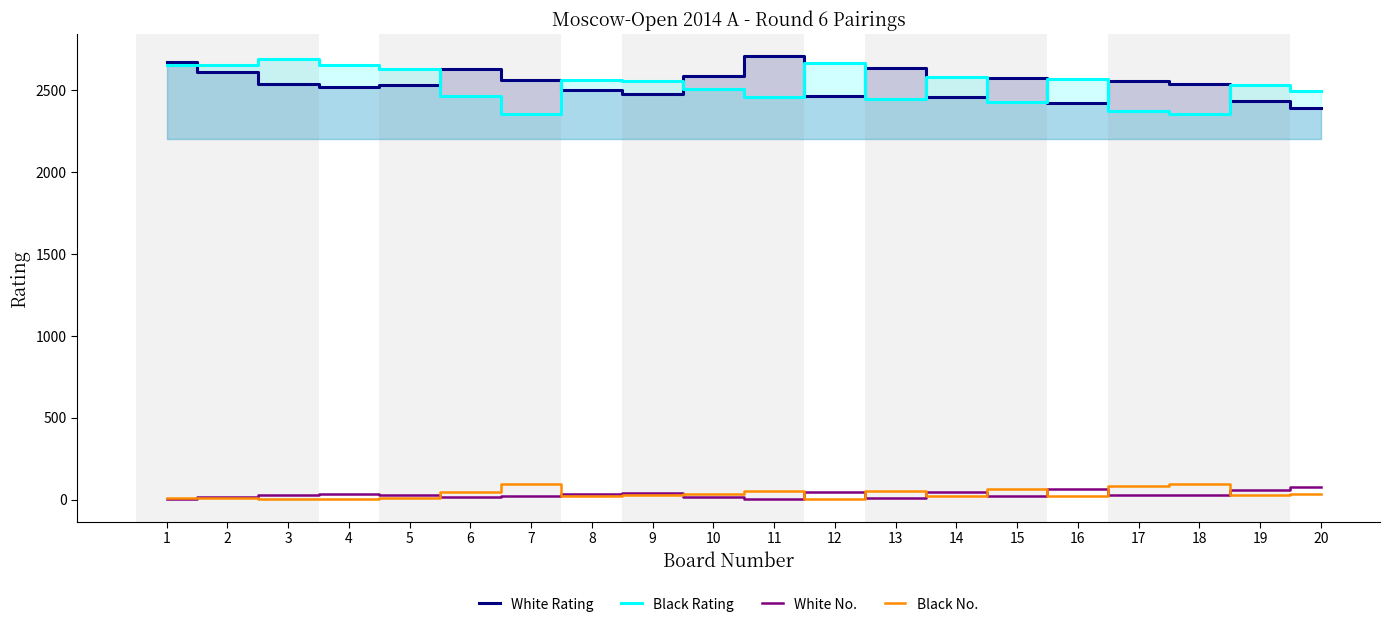

Between which two adjacent categories do Black No. and White No. first intersect?

1 and 2